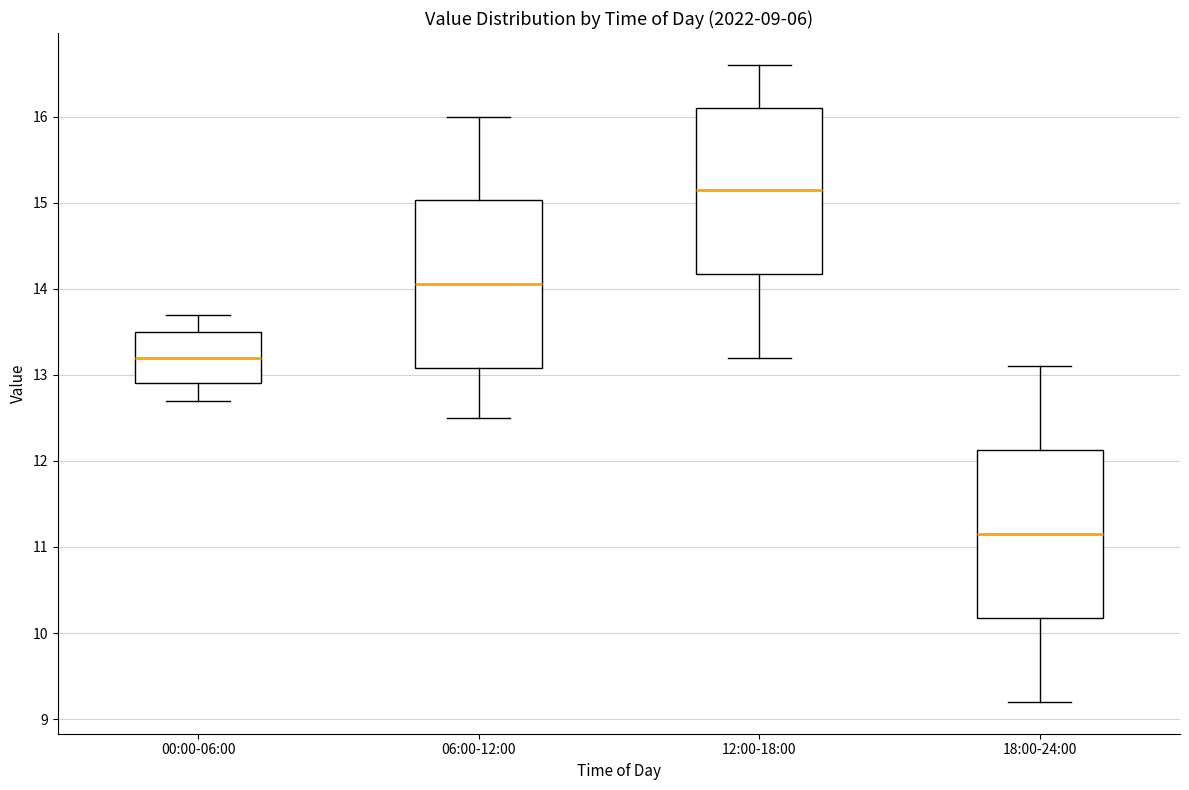

Which box has the highest median line?

12:00-18:00